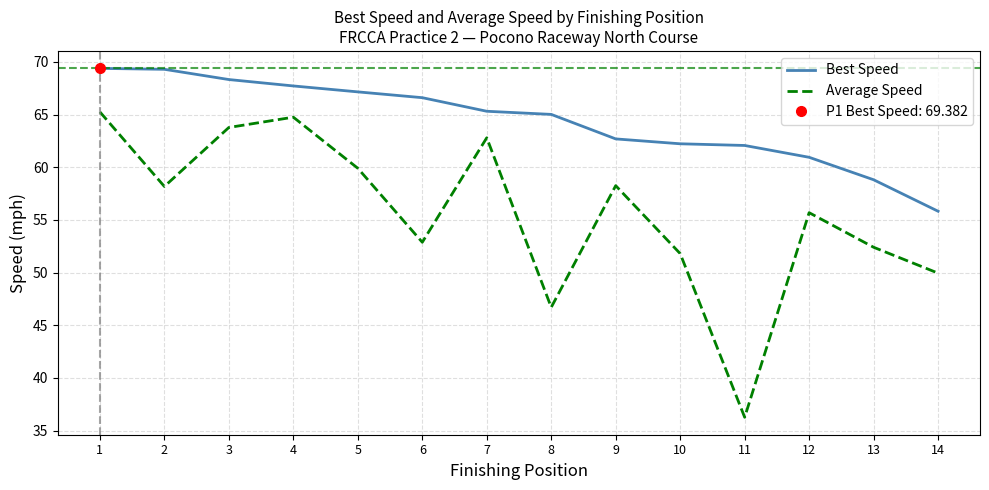

Is the value of Best Speed at 9 greater than the value of Average Speed at 8?

Yes